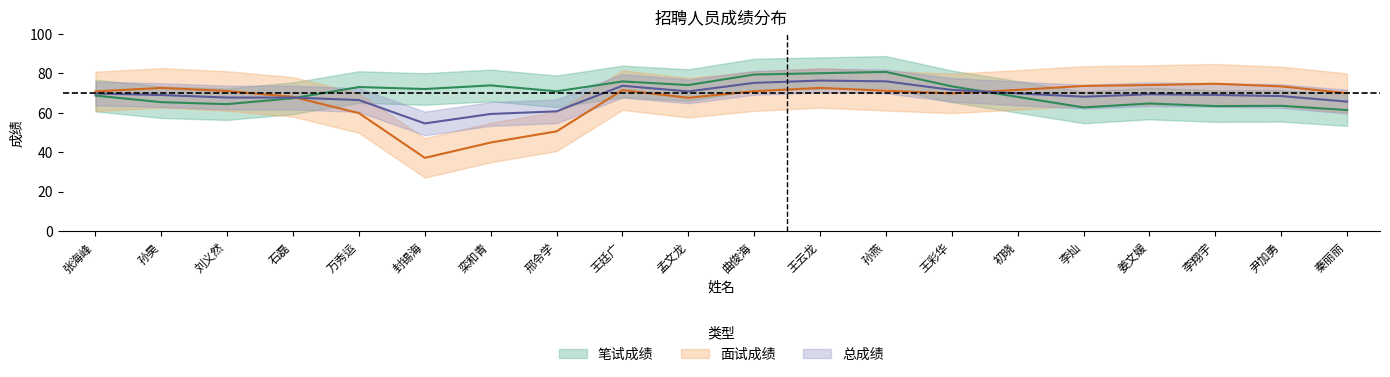

What is the label of the 15th point from the right?

封锡海